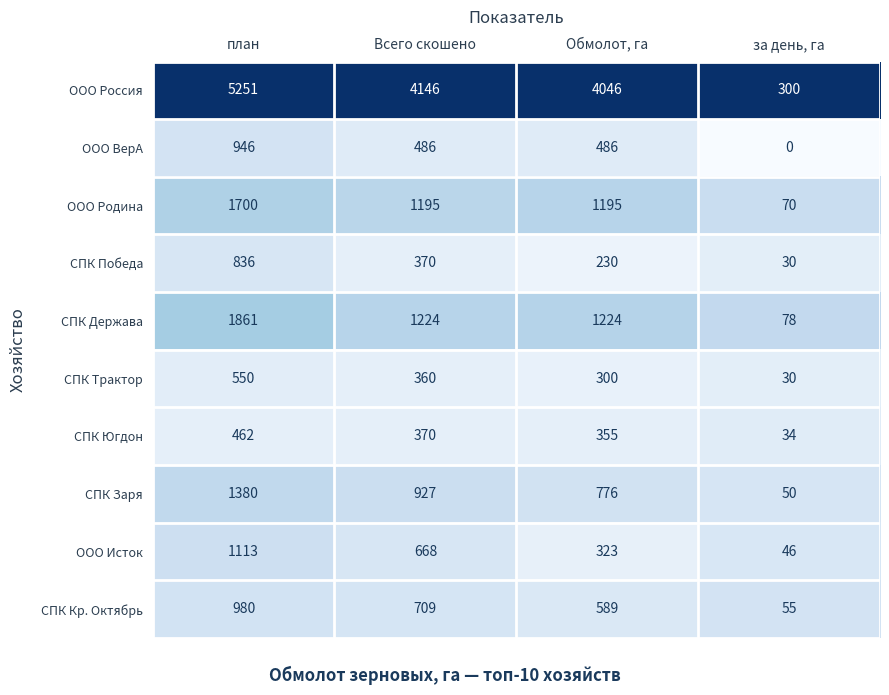

What is the highest value of the СПК Победа series?

836